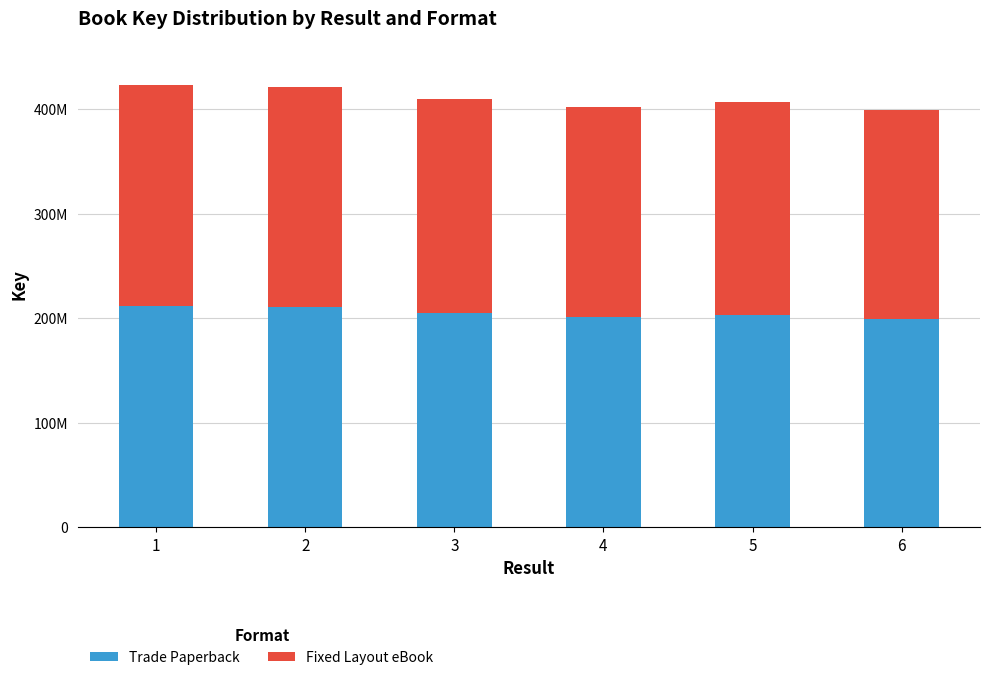

What are all the series names shown in the legend?

Trade Paperback, Fixed Layout eBook